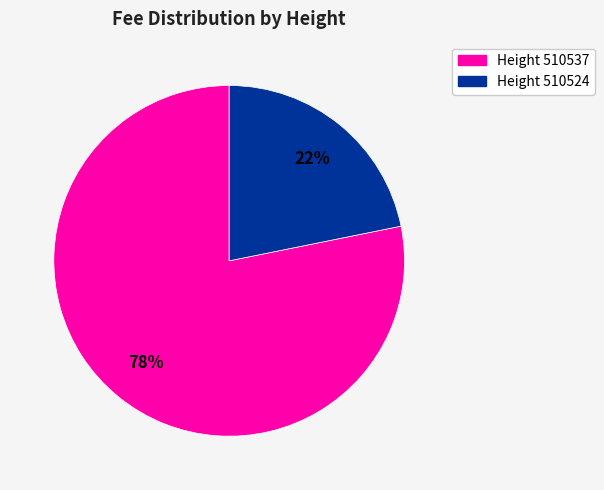

To the nearest percent, what is the difference between the largest and smallest slice percentages?

56%